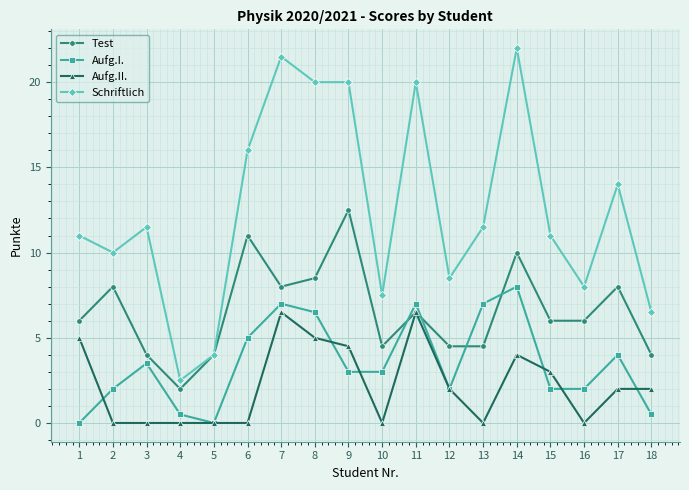

Which series has the largest total across all categories?

Schriftlich